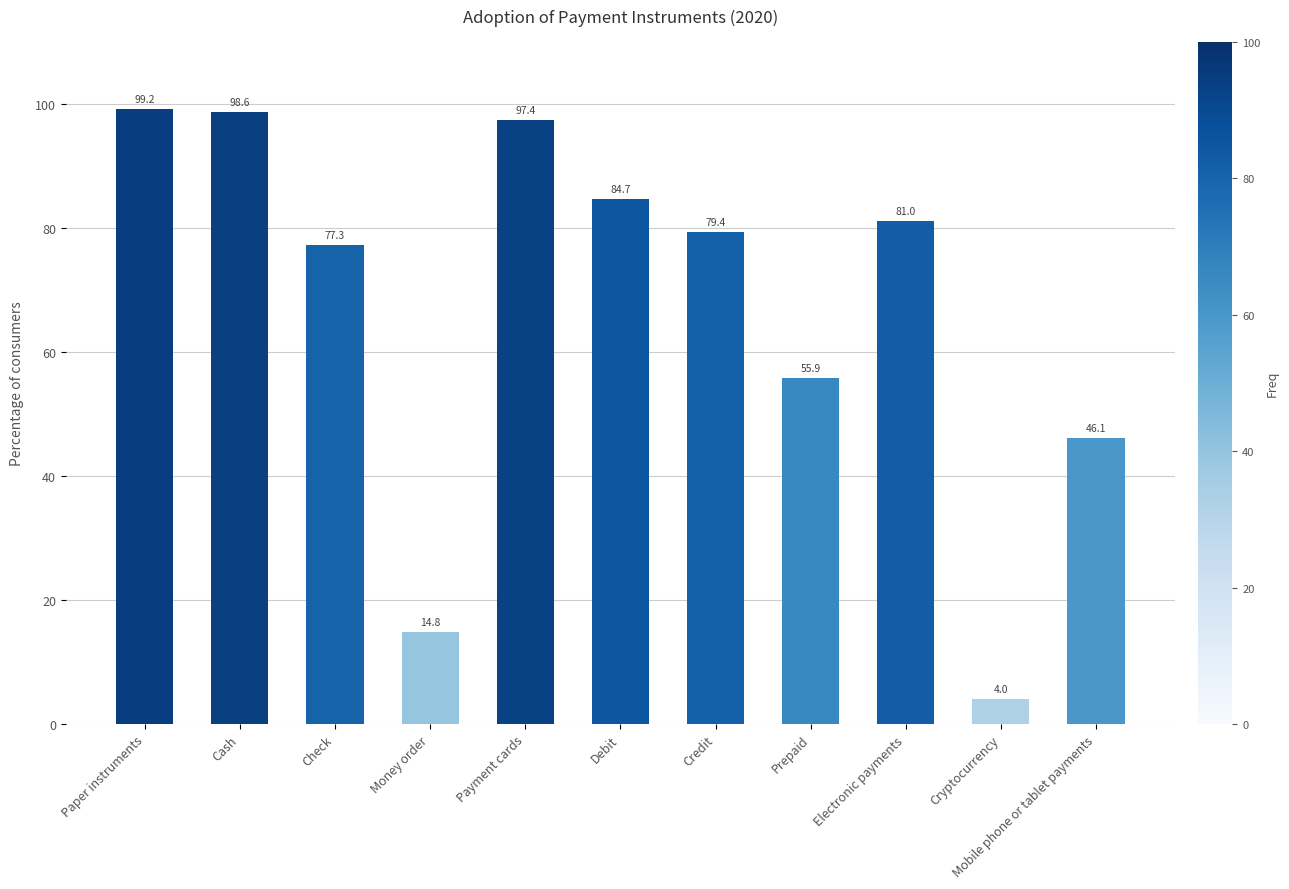

Rank the categories by value from highest to lowest.

Paper instruments, Cash, Payment cards, Debit, Electronic payments, Credit, Check, Prepaid, Mobile phone or tablet payments, Money order, Cryptocurrency